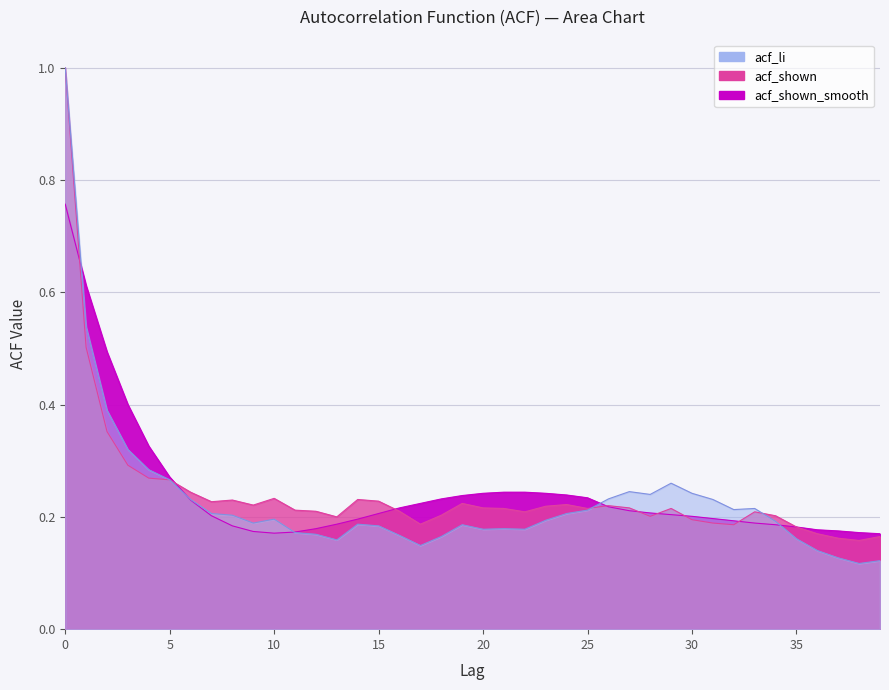

The acf_shown_smooth series shows 0.2 at 27. True or false?

True